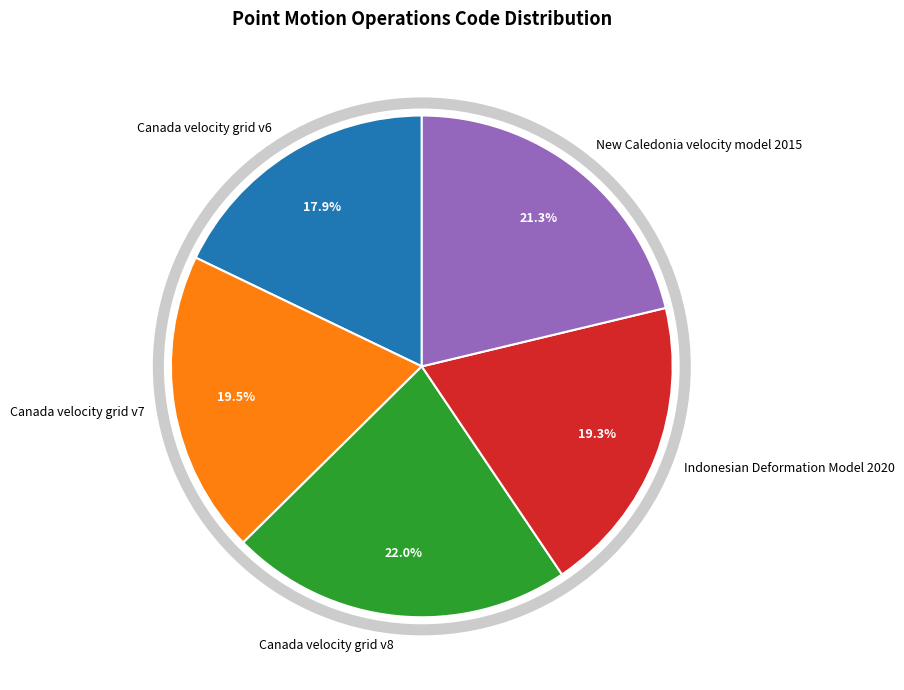

What is the largest slice in the pie chart?

Canada velocity grid v8